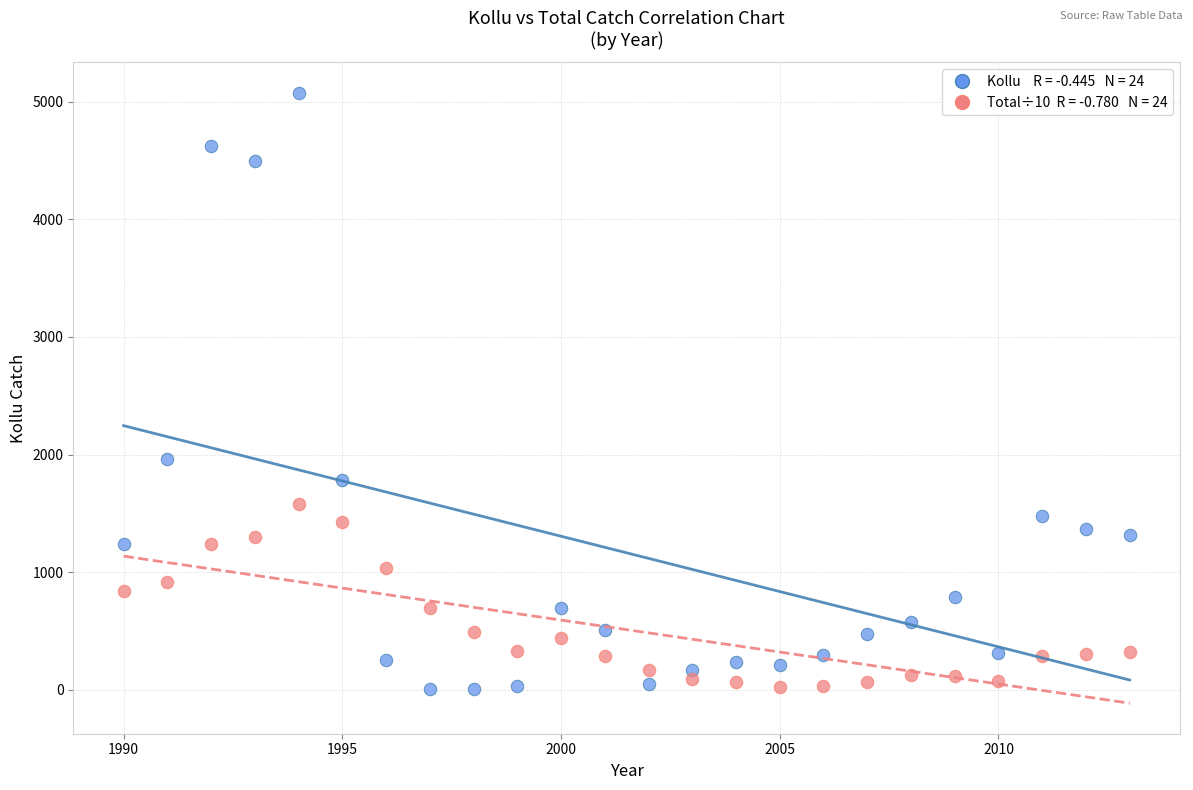

Across all data points, what is the range of Y values (max minus min)?

5067.0